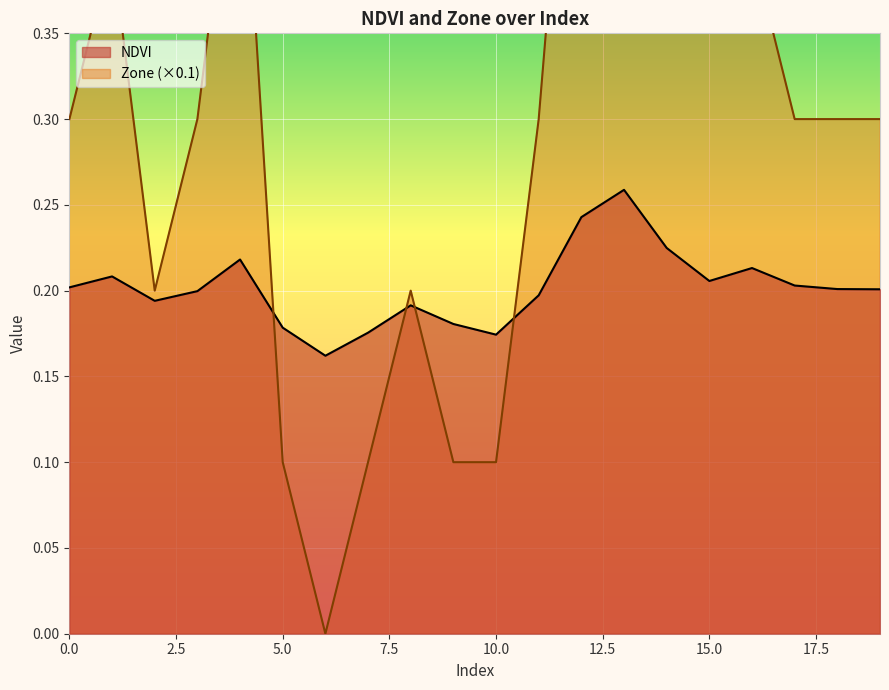

Rank the series by their average value, from highest to lowest.

Zone, NDVI